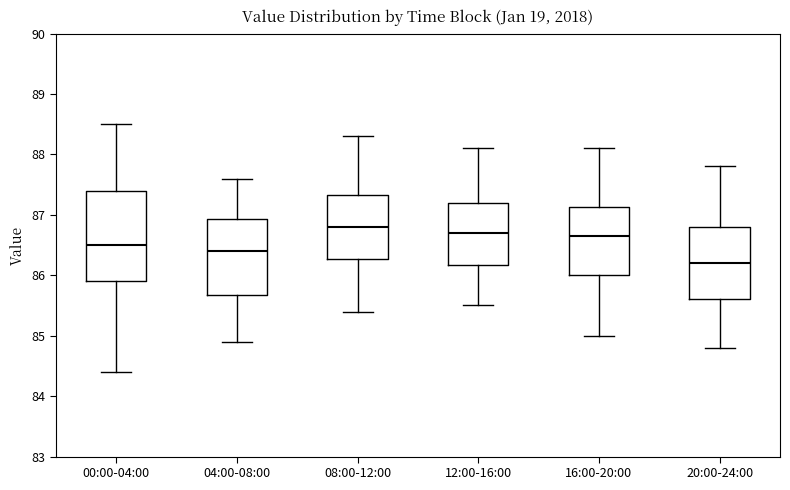

Which box's median line is the lowest?

20:00-24:00